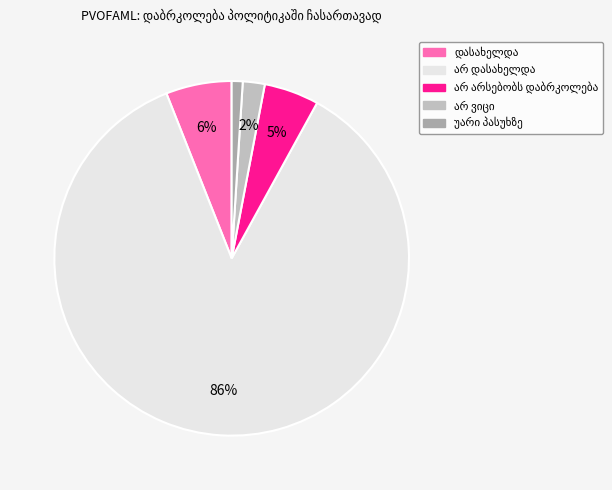

Combined, do არ ვიცი and არ არსებობს დაბრკოლება account for over 50%?

No